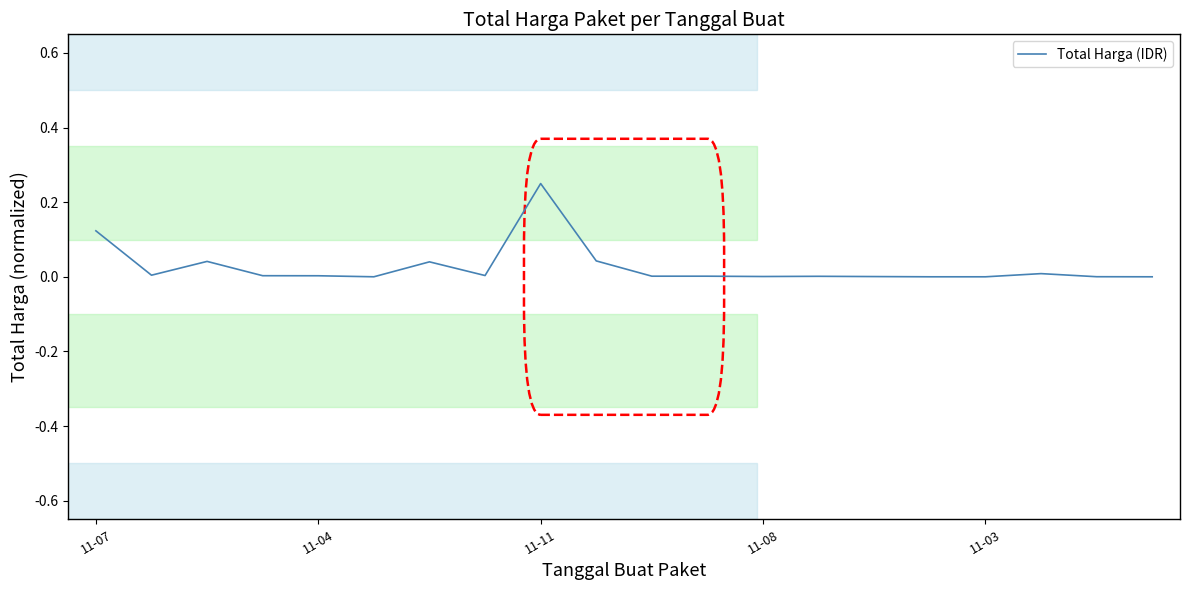

True or false: there are more than 1 points higher than both neighbors.

True